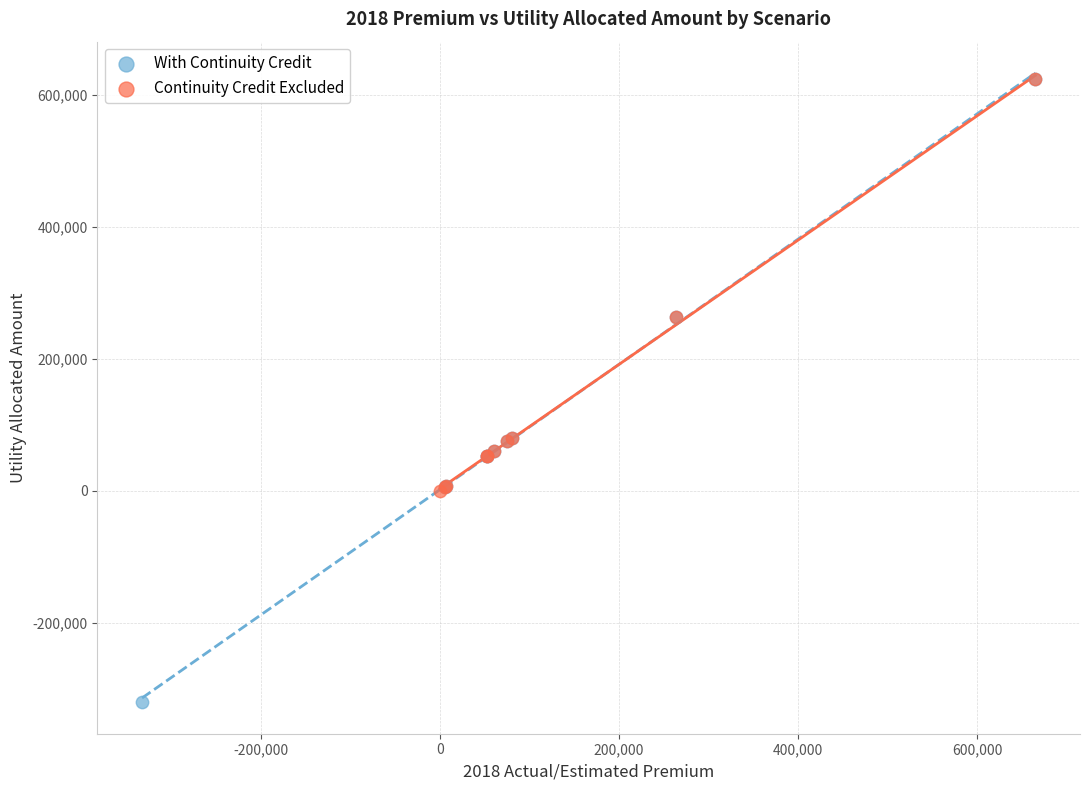

Which series contains the lowest Y value?

With Continuity Credit